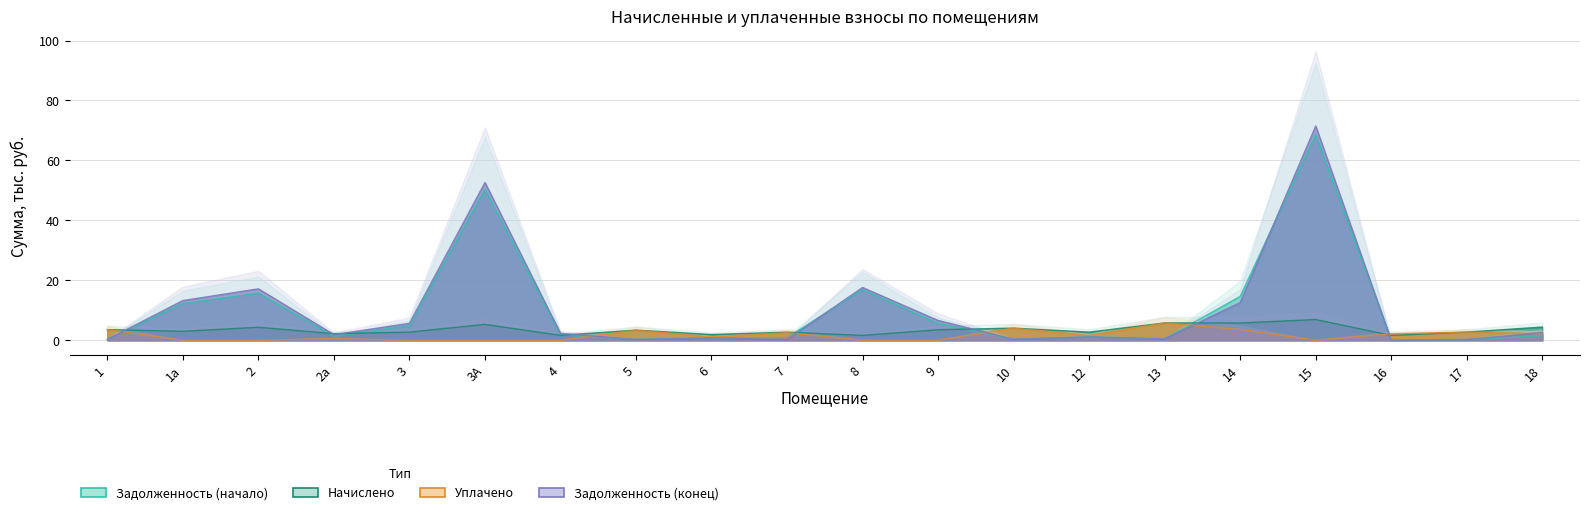

The задолженность (начало) series shows 0.3 at 7. True or false?

False